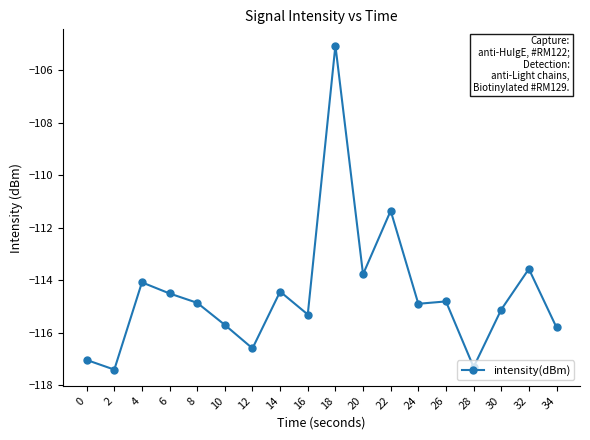

Does the chart display data point markers on the line(s)?

Yes